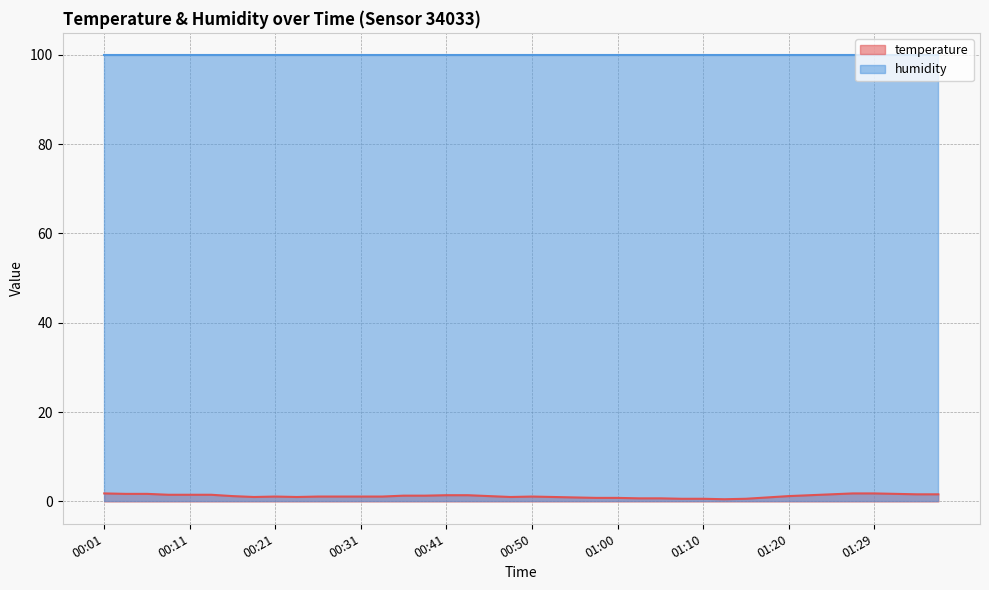

Rank the categories by value from lowest to highest.

01:12, 01:07, 01:10, 01:15, 01:02, 01:05, 00:58, 01:00, 00:55, 01:17, 00:19, 00:23, 00:48, 00:53, 00:21, 00:26, 00:28, 00:31, 00:33, 00:50, 00:16, 00:45, 01:20, 00:36, 00:38, 00:41, 00:43, 01:22, 00:09, 00:11, 00:13, 01:24, 01:34, 01:37, 00:04, 00:06, 01:32, 00:01, 01:27, 01:29